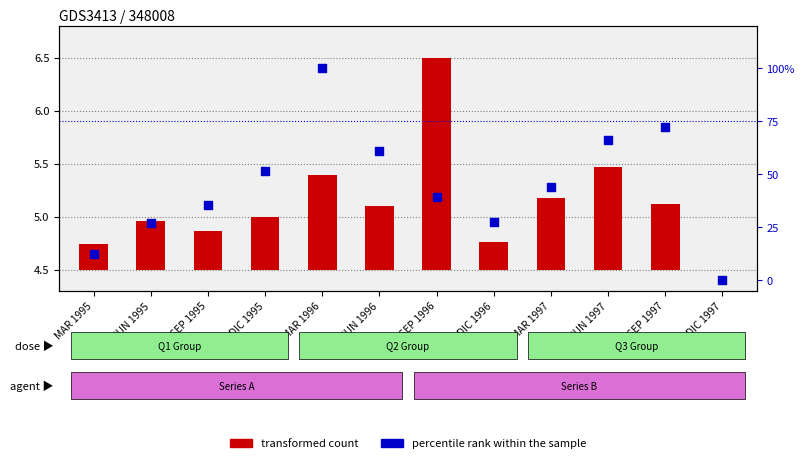

What is the total value across all series at DIC 1996?

27.5